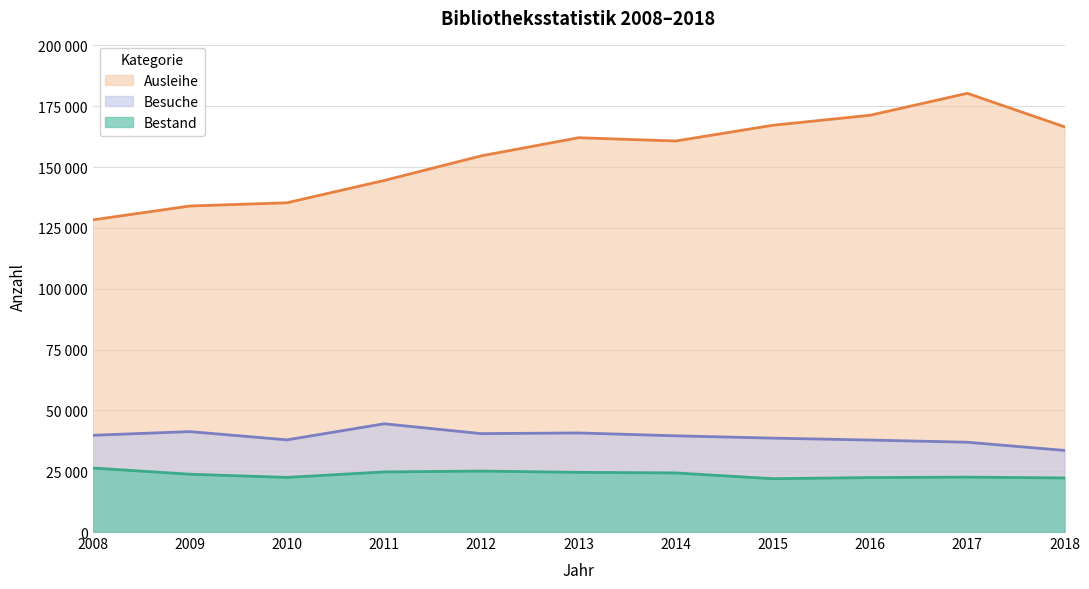

How many data points does each series have?

11